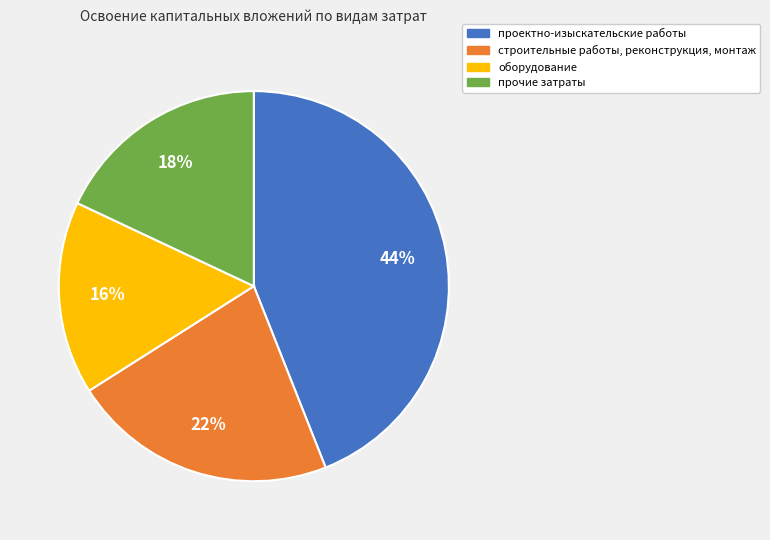

Count the number of slices in the pie.

4